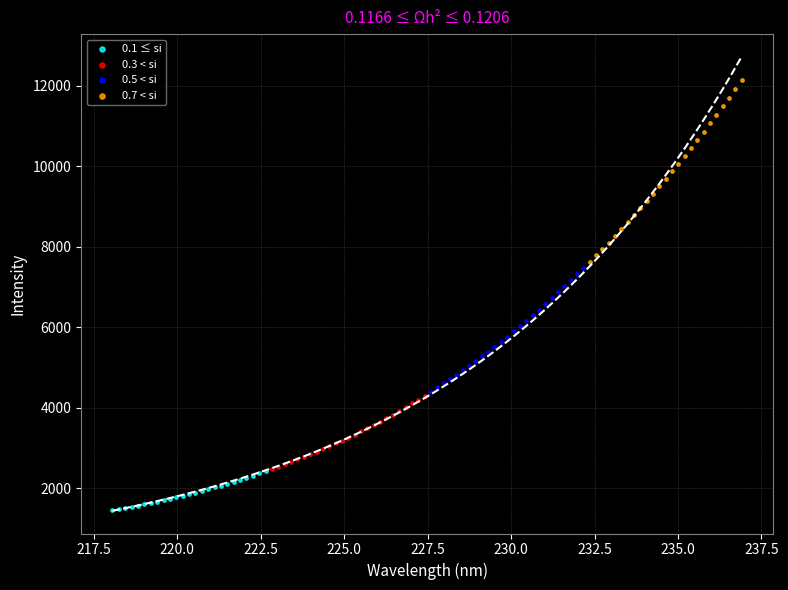

Which series contains the lowest Y value?

0.1 ≤ si